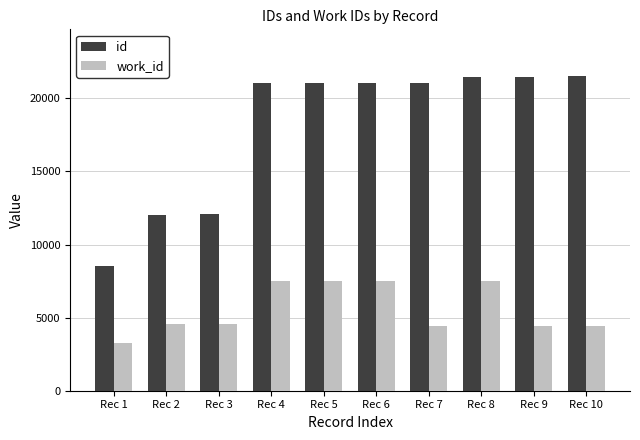

True or false: id has a value of 4918 at Rec 7.

False